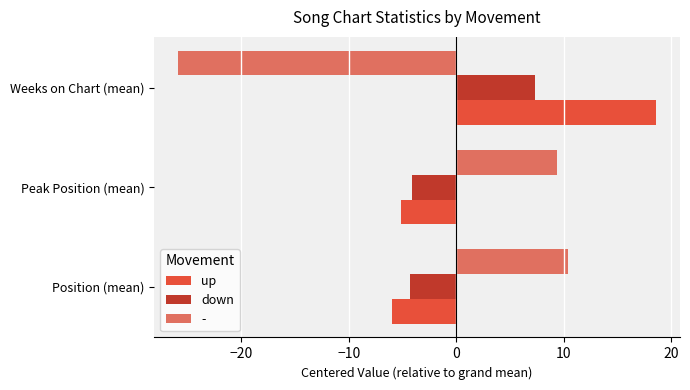

Where is up nearest to the value 6?

Peak Position (mean)